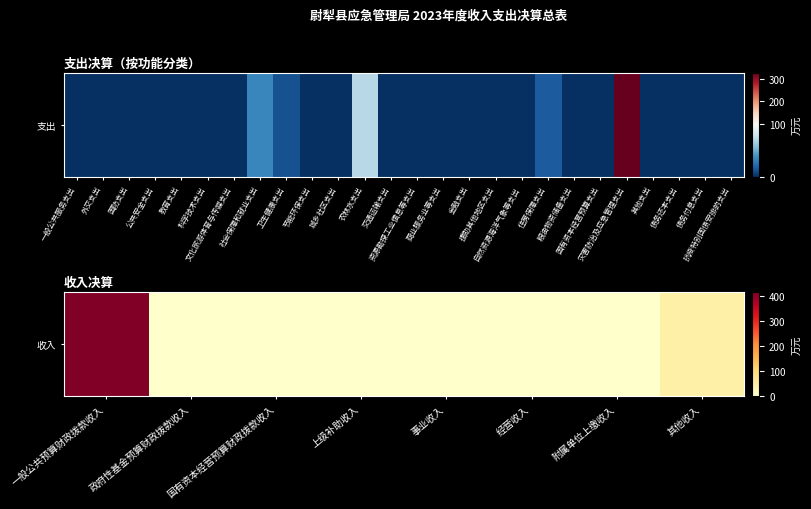

Reading left to right, transcribe all the data shown in this chart.

417.6	0.0	0.0	0.0	0.0	0.0	0.0	43.6